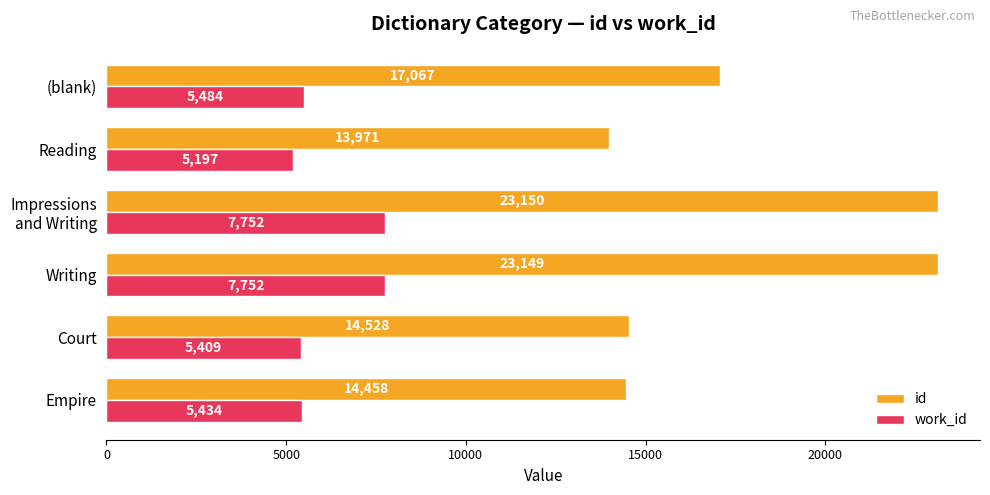

What is the sum of all work_id values?

37028.0